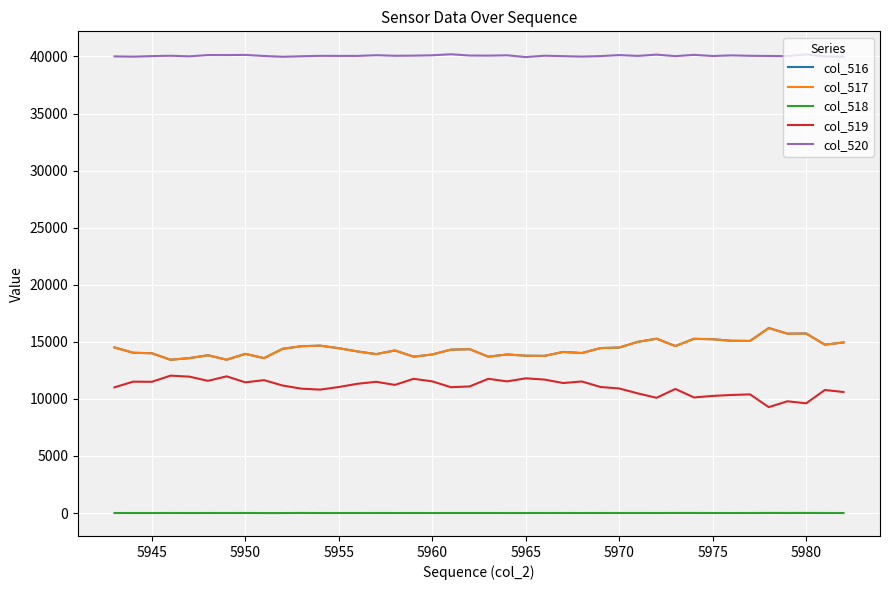

What is the greatest value displayed?

40195